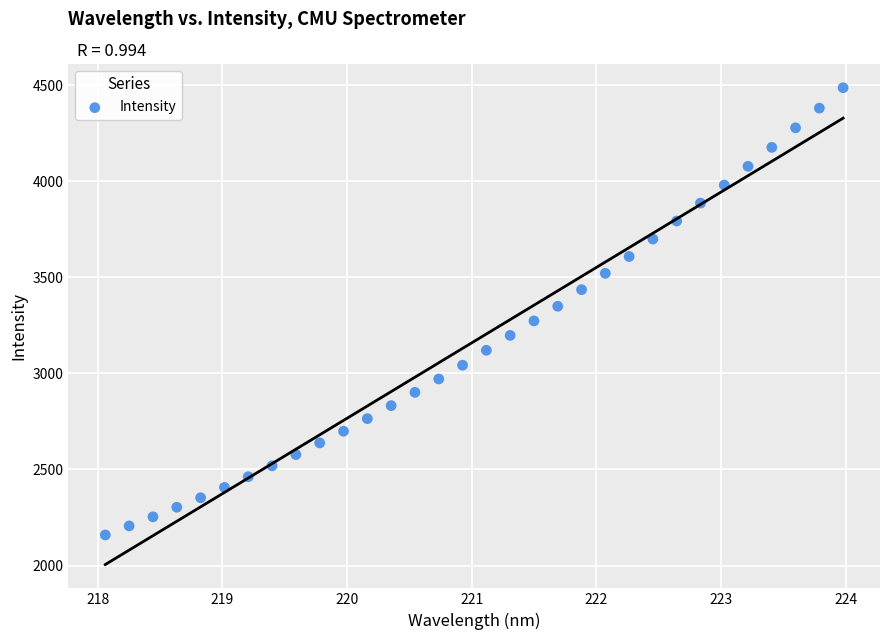

What is the range of Y values (max minus min)?

2326.9